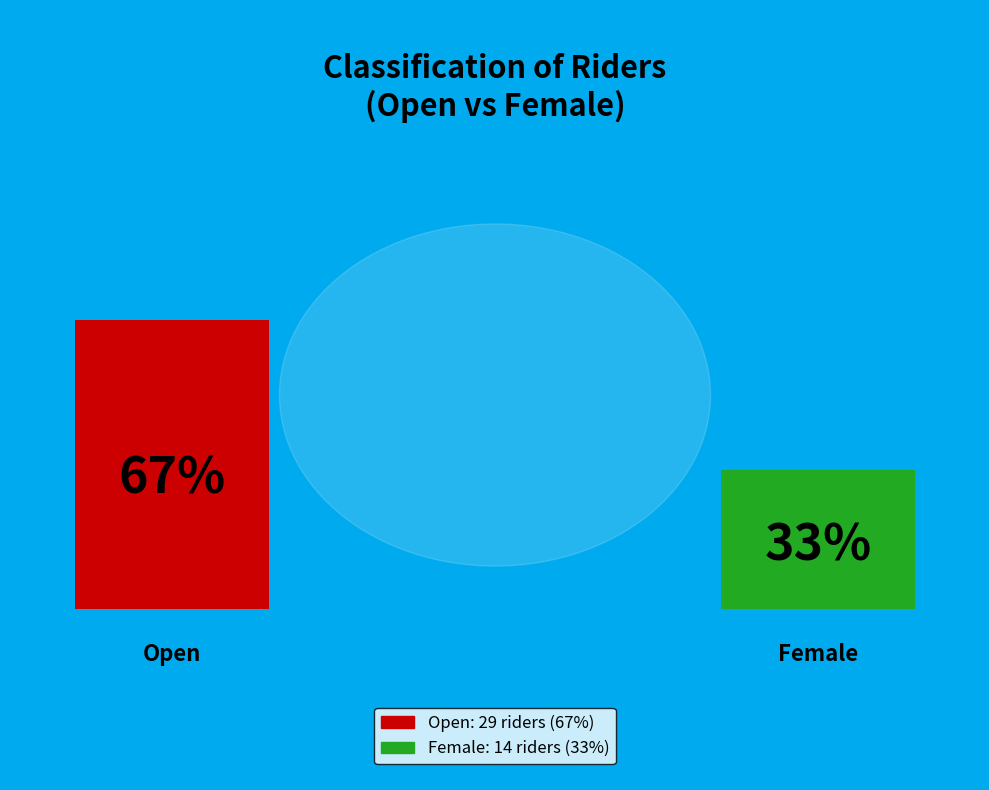

How many slices are in this pie chart?

2